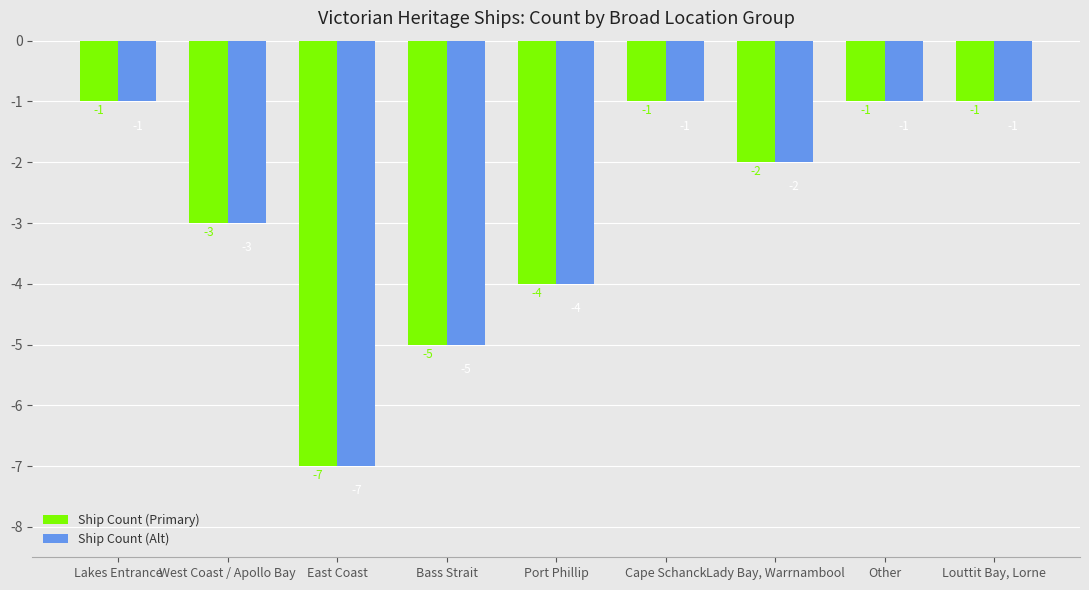

What is the difference between the second highest and second lowest values in the Ship Count (Primary) series?

4